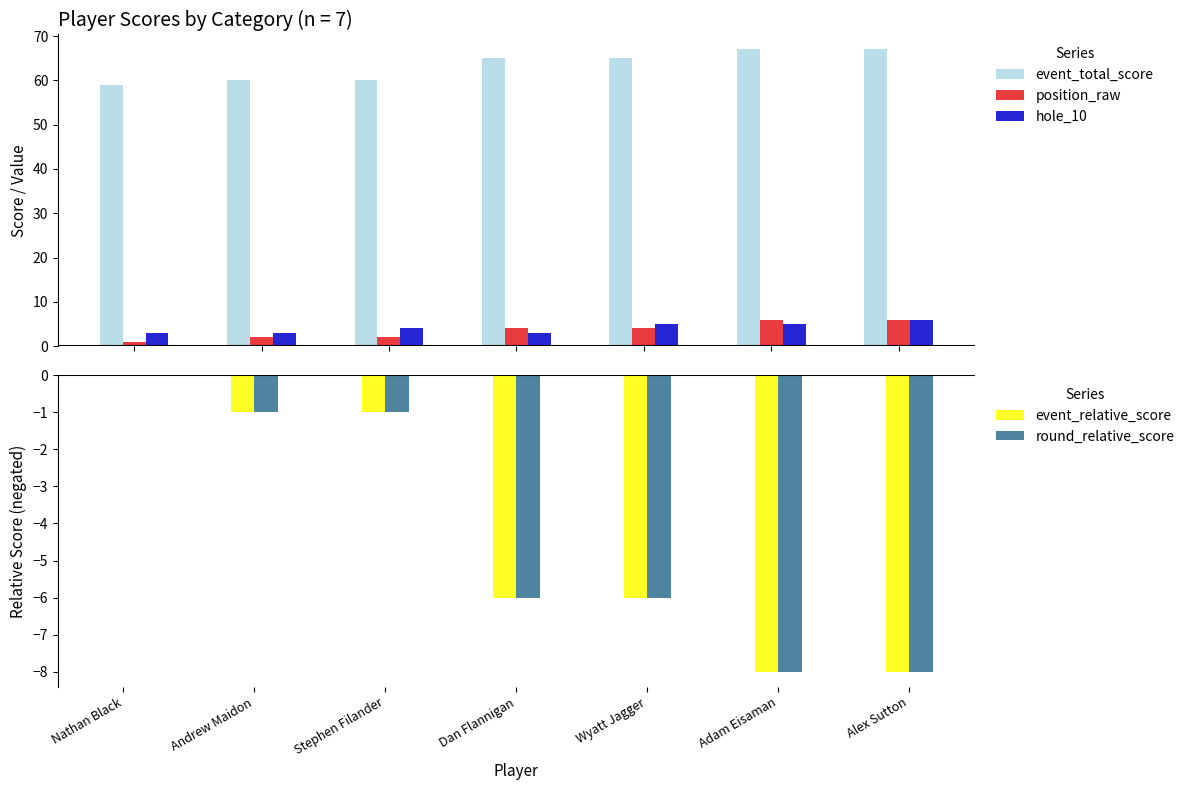

How many groups of bars are there?

7